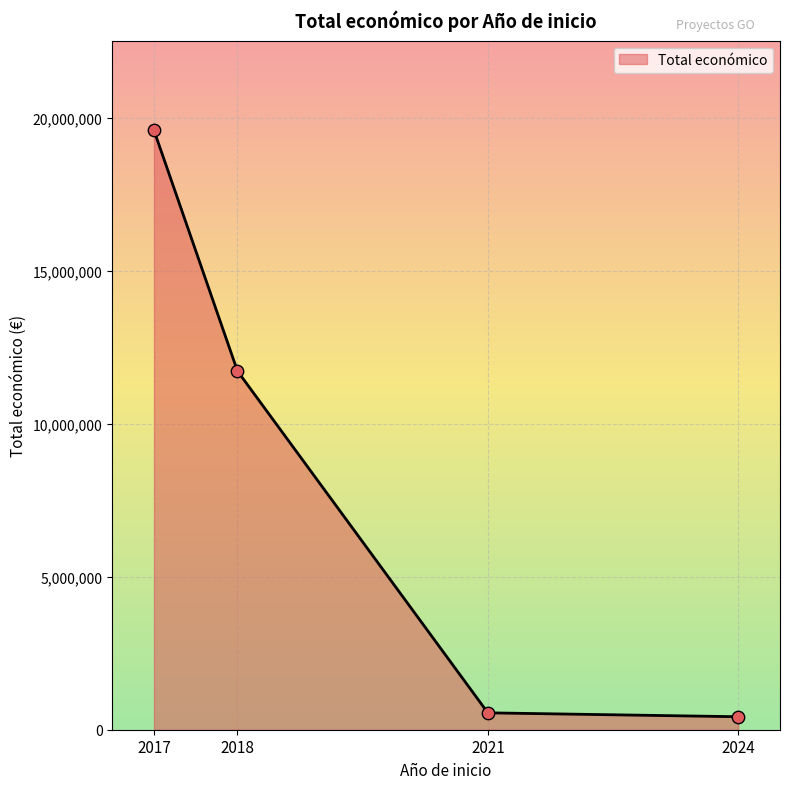

Between 2018 and 2021, which is larger?

2018